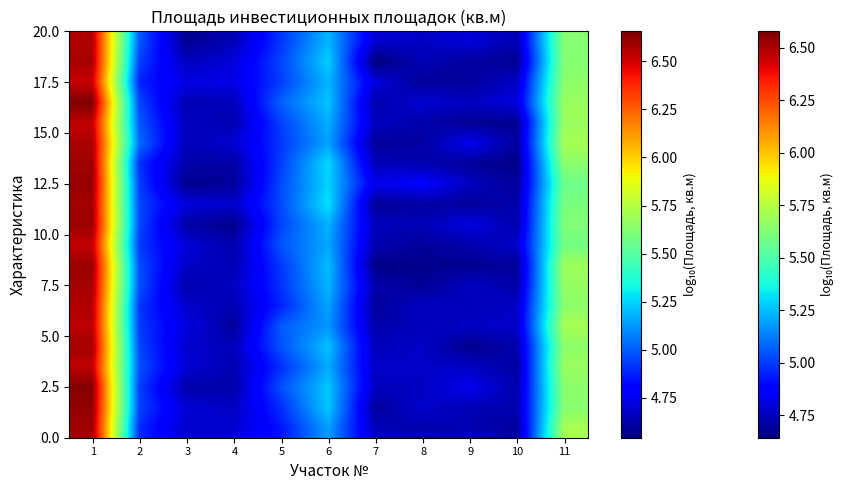

What is the greatest value displayed?

6.7